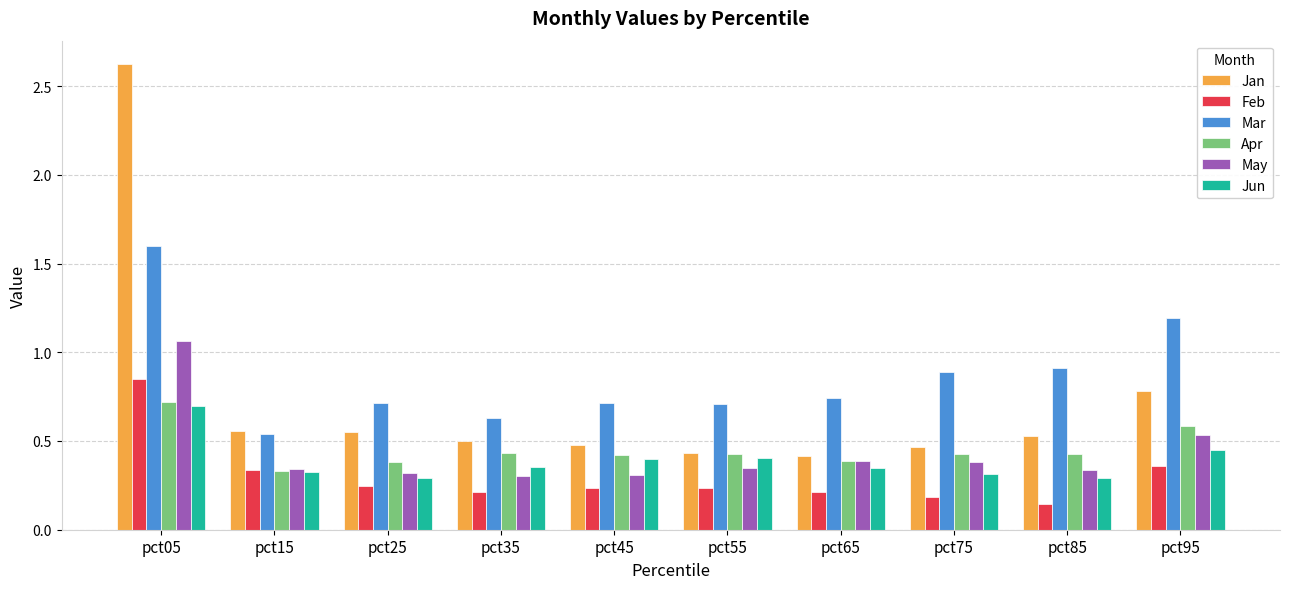

What is the greatest value displayed?

2.6